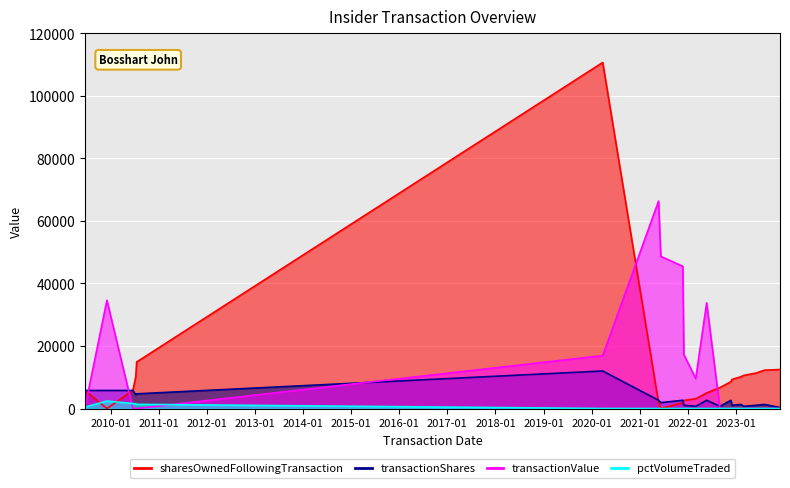

Does the chart display data point markers on the line(s)?

No